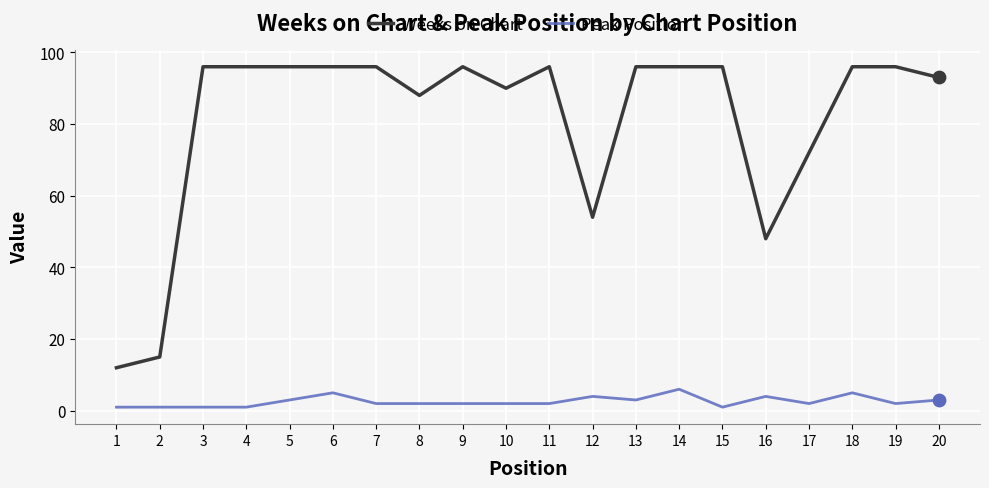

Which series has the largest total across all categories?

Weeks on Chart